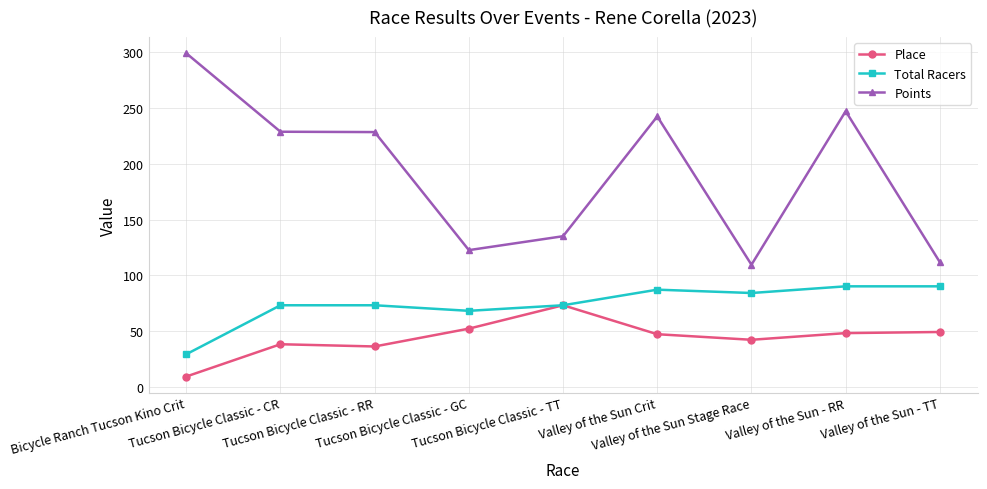

Rank the series by their maximum value, from lowest to highest.

Place, Total Racers, Points